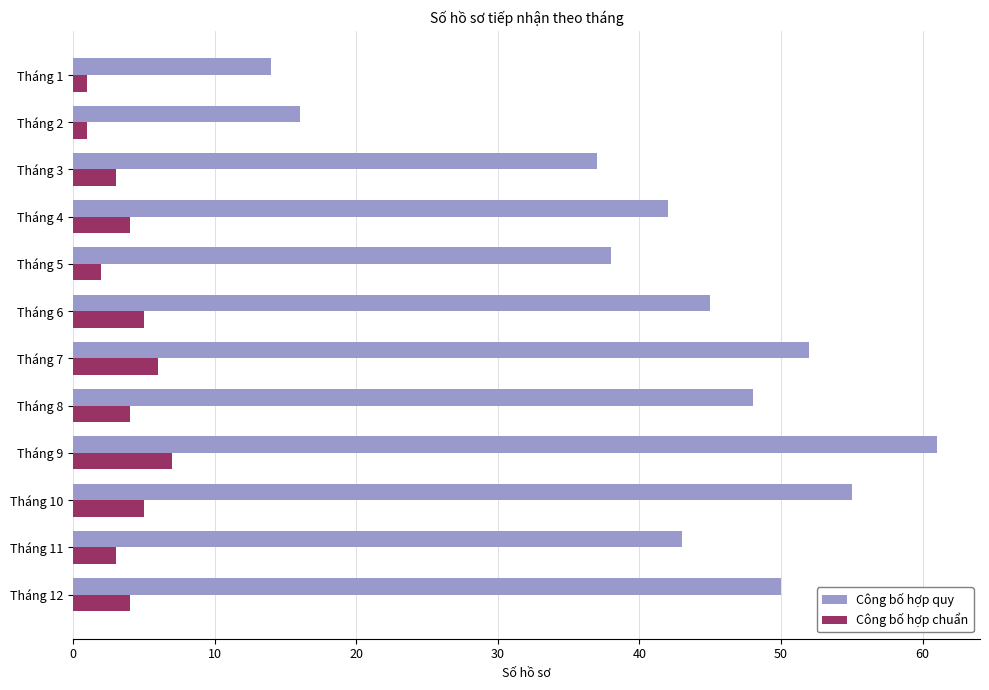

What is the highest value of the Công bố hợp chuẩn series?

7